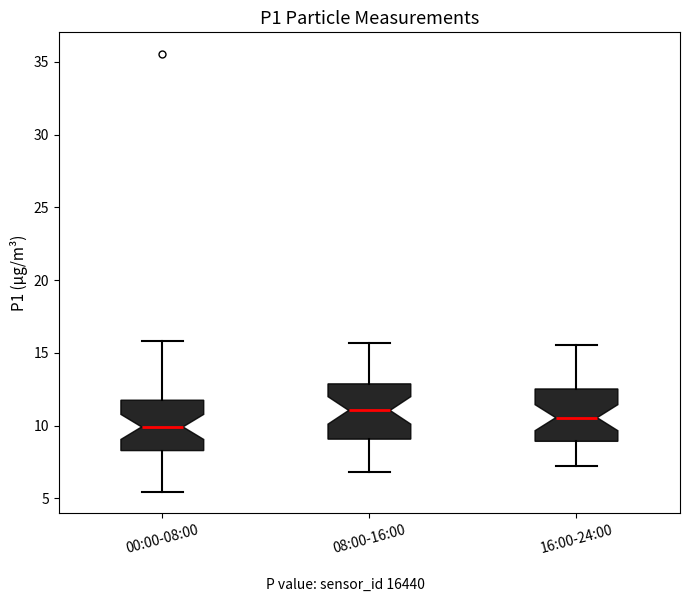

Reading left to right, read every box against the y-axis: the position of its median line, the range the box covers, and the ends of its whiskers. The values are not printed on the chart, so give them approximately, as read against the axis.

00:00-08:00: median 10.0, box 8.5 to 12.0, whiskers 5.5 to 16.0
08:00-16:00: median 11.0, box 9.0 to 13.0, whiskers 7.0 to 15.5
16:00-24:00: median 10.5, box 9.0 to 12.5, whiskers 7.5 to 15.5